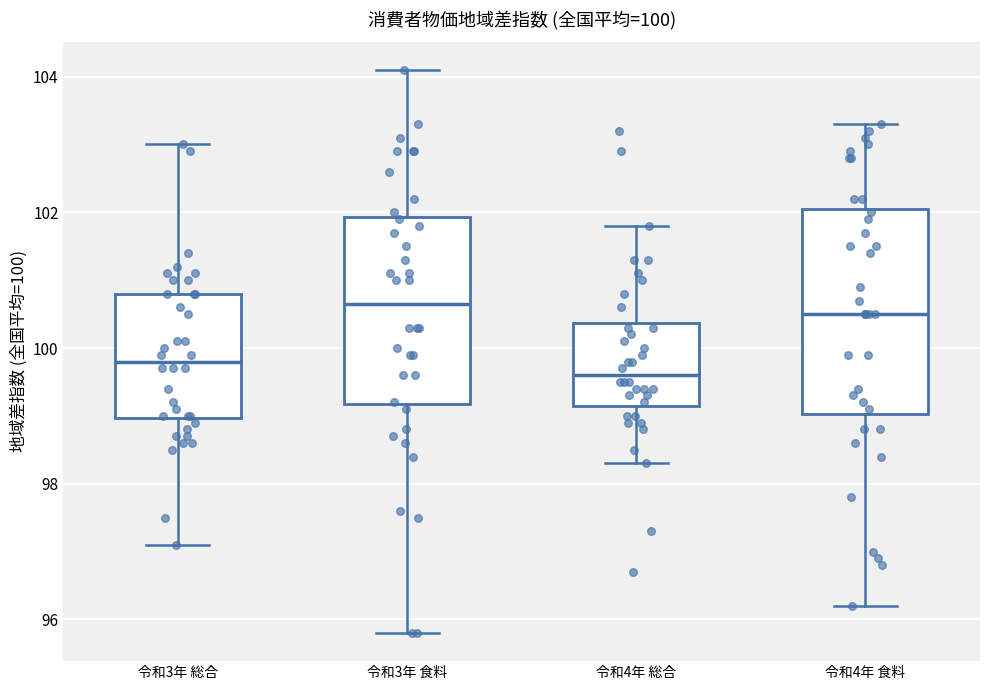

Which box has the lowest median line?

令和4年 総合